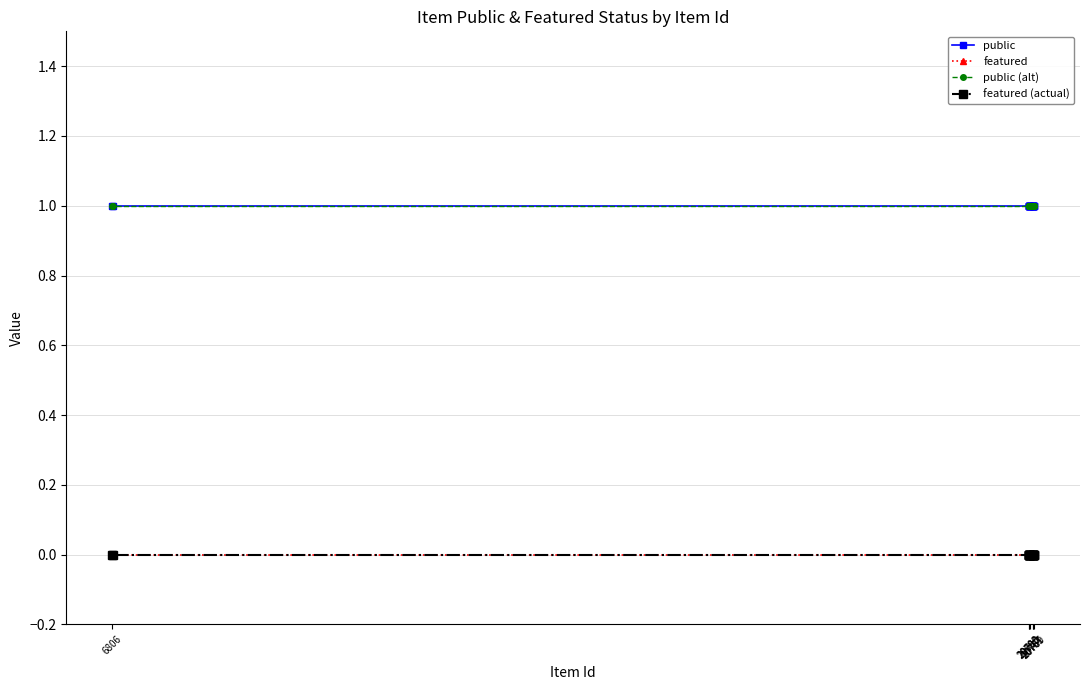

What is the value of the public (alt) point at the 23rd from the left?

1